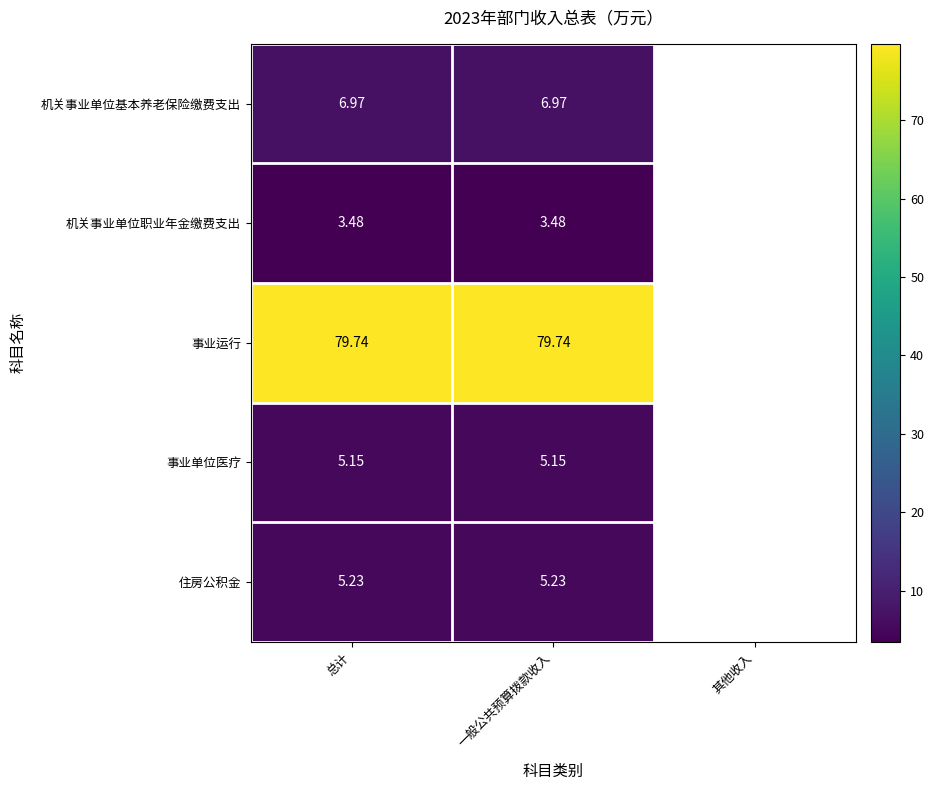

What value does the 事业单位医疗 series have at 一般公共预算拨款收入?

5.2